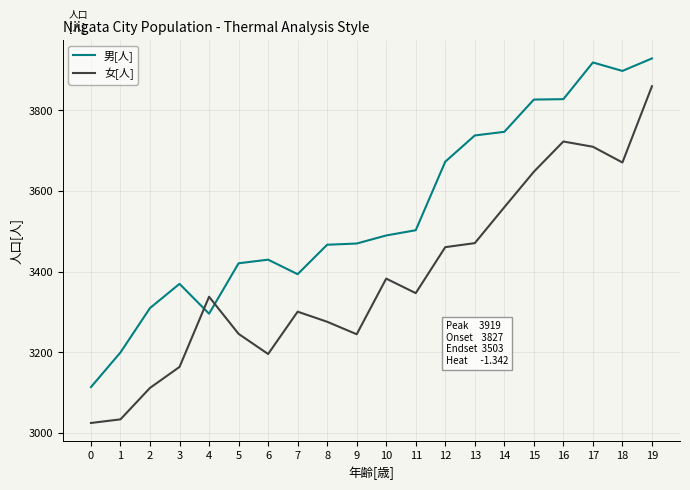

What is the maximum value shown in the chart?

3929